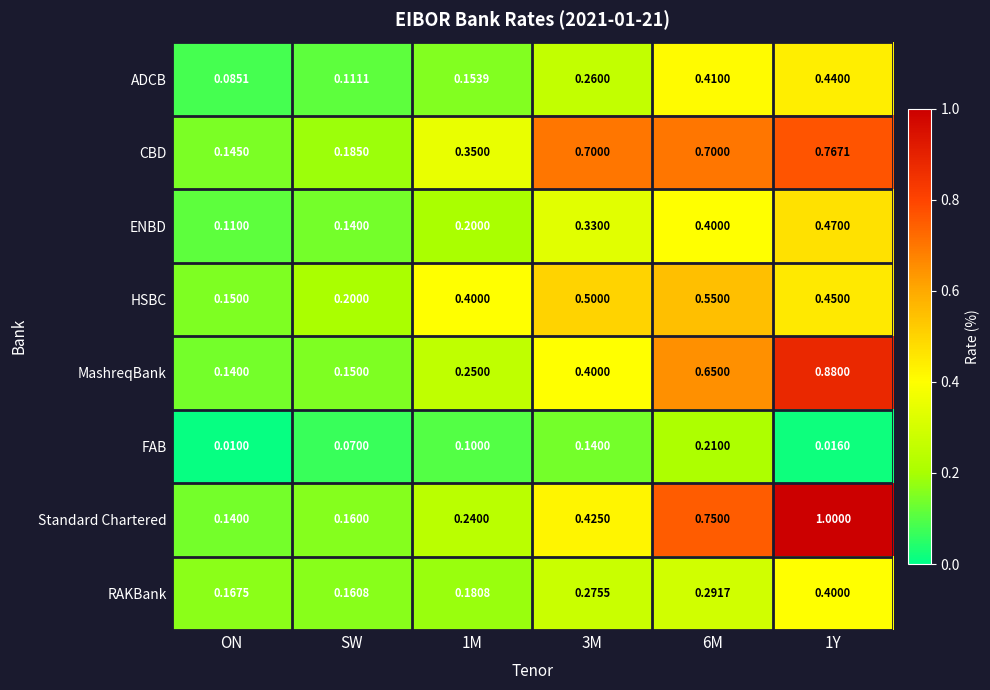

At which category does the chart reach its minimum across all series?

ON